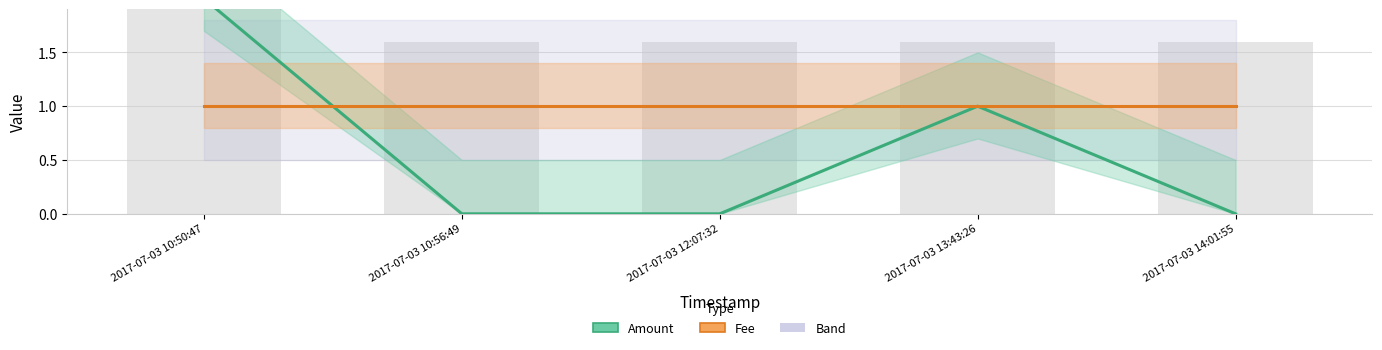

What is the label of the 4th bar from the left?

2017-07-03 13:43:26